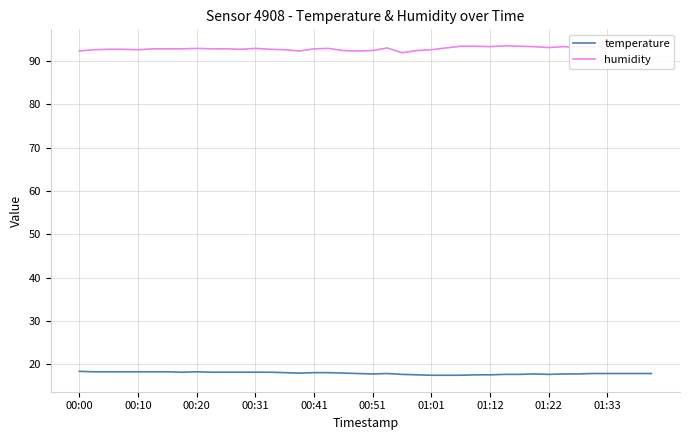

Rank the series by their average value, from highest to lowest.

humidity, temperature